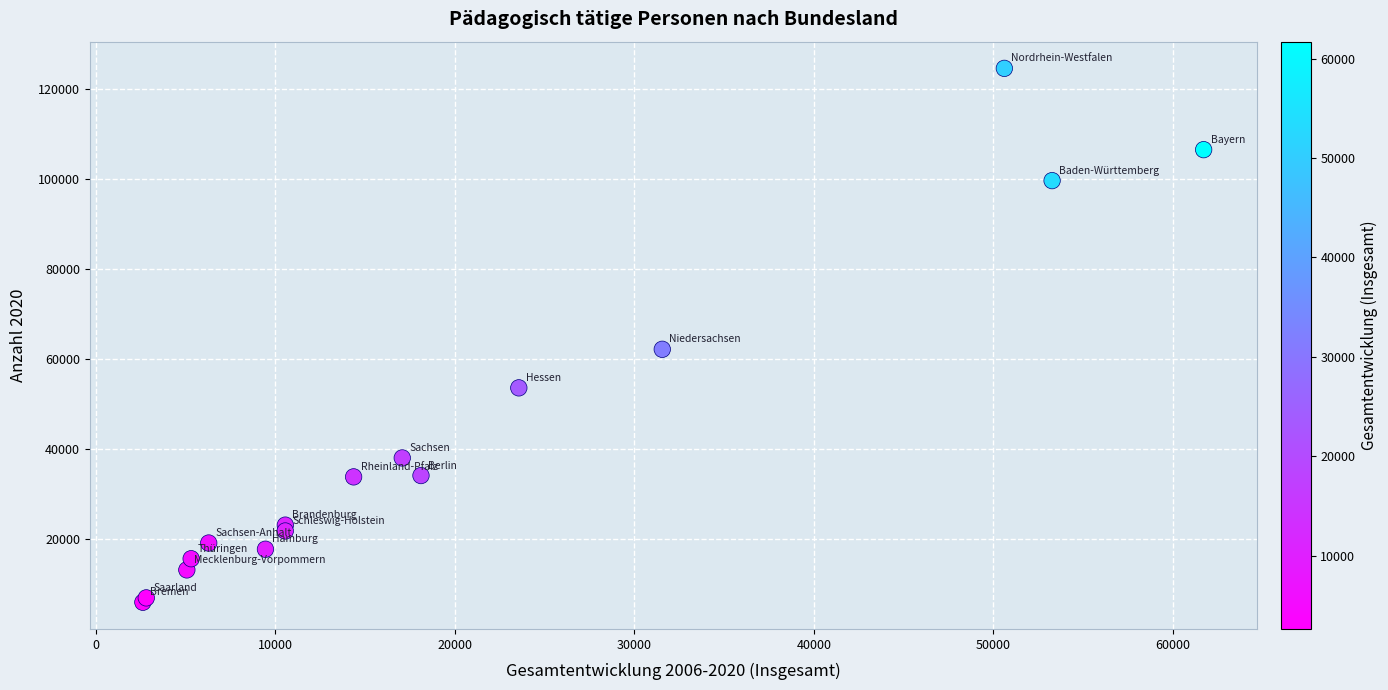

What Y value in the scatter plot is closest to 65255?

62148